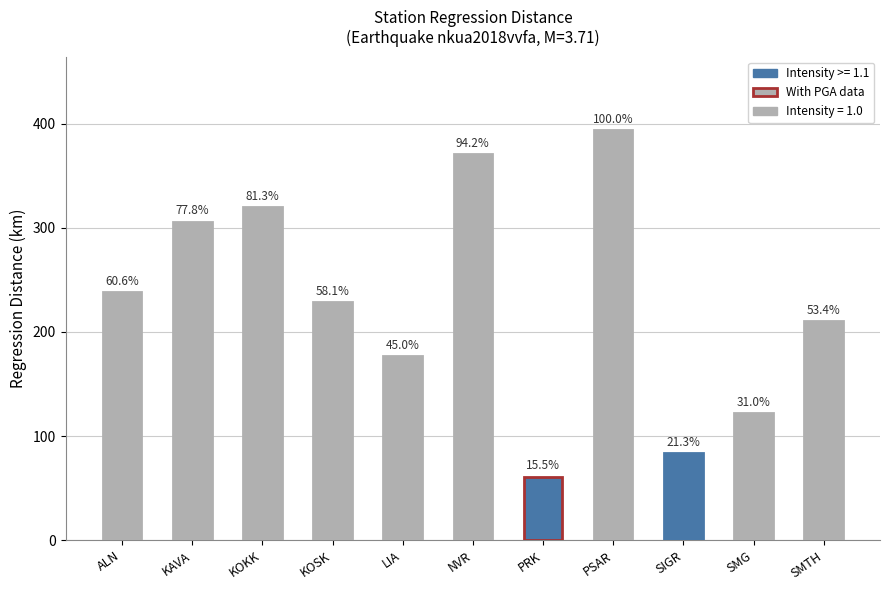

Are the bars horizontal?

No